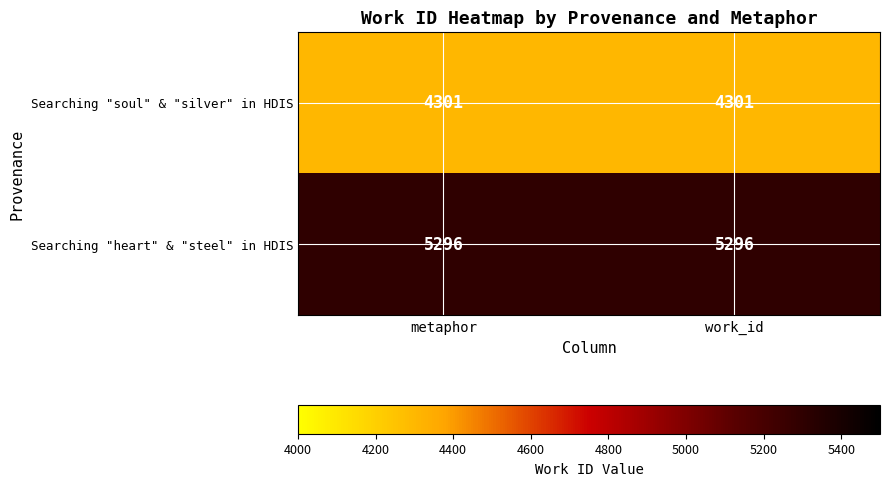

List the series in order of their peak value, highest first.

Searching "heart" & "steel" in HDIS, Searching "soul" & "silver" in HDIS